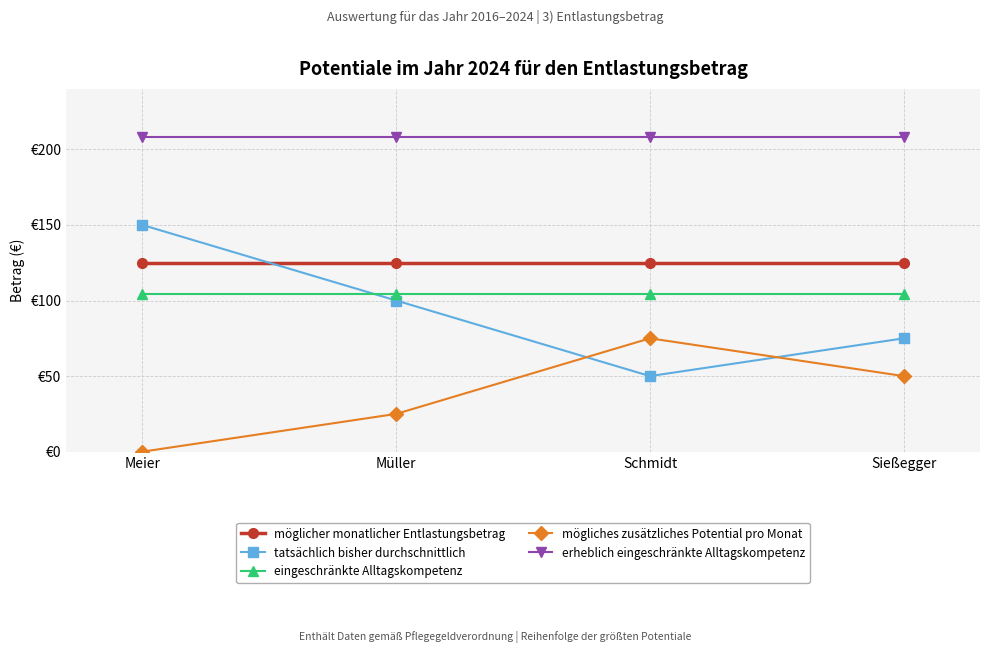

Which series has the largest total across all categories?

erheblich eingeschränkte Alltagskompetenz